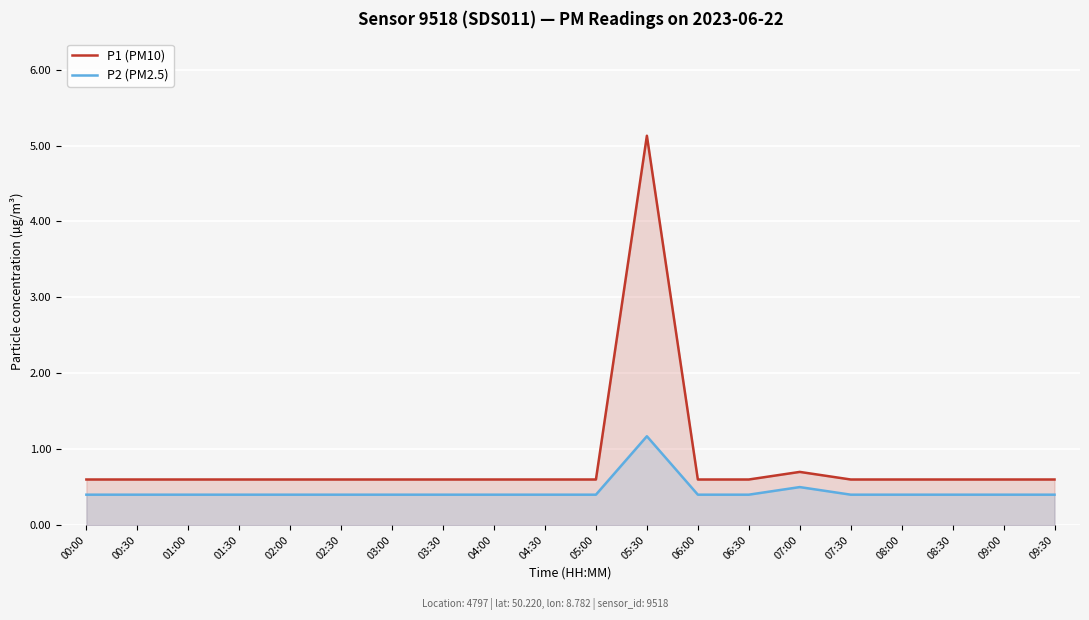

What is the value of the P1 (PM10) point at the 18th from the left?

0.6